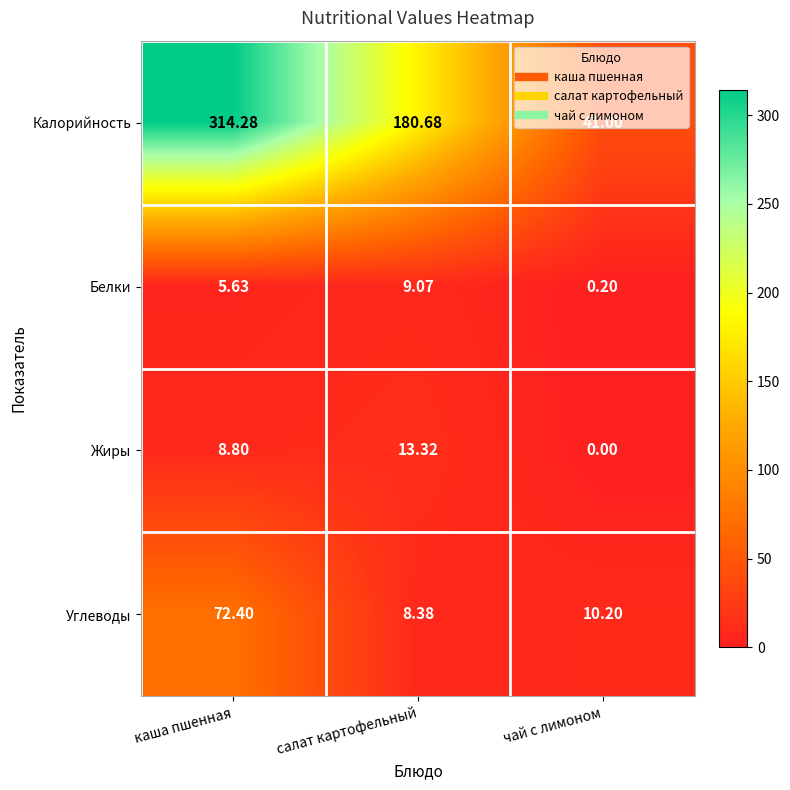

Is the value of Белки at салат картофельный greater than the value of Углеводы at каша пшенная?

No